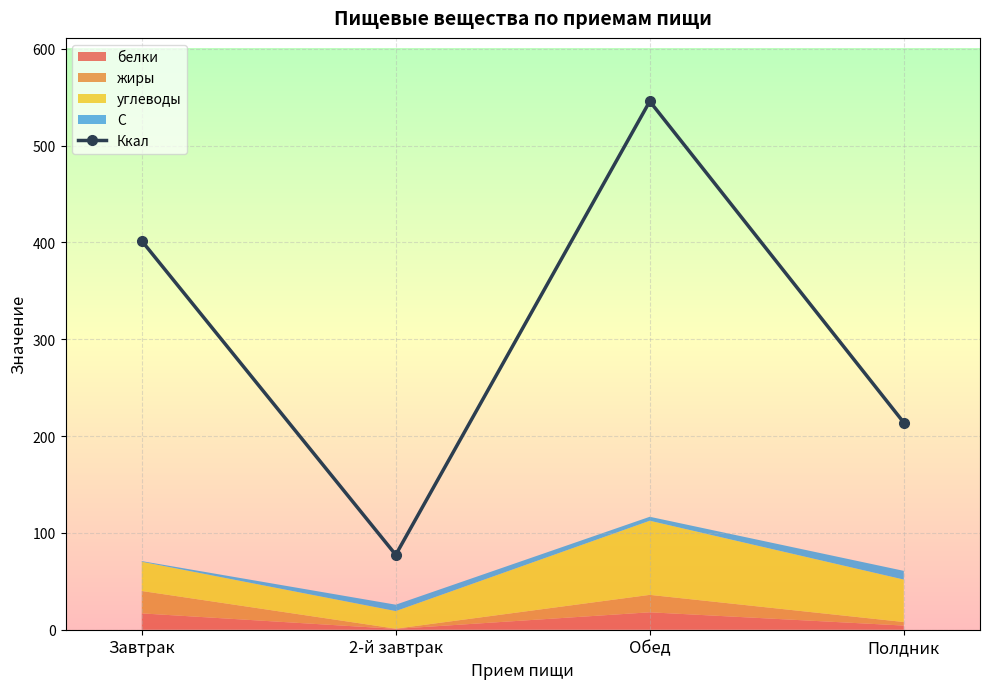

List the labels in order of value, smallest first.

2-й завтрак, Полдник, Завтрак, Обед